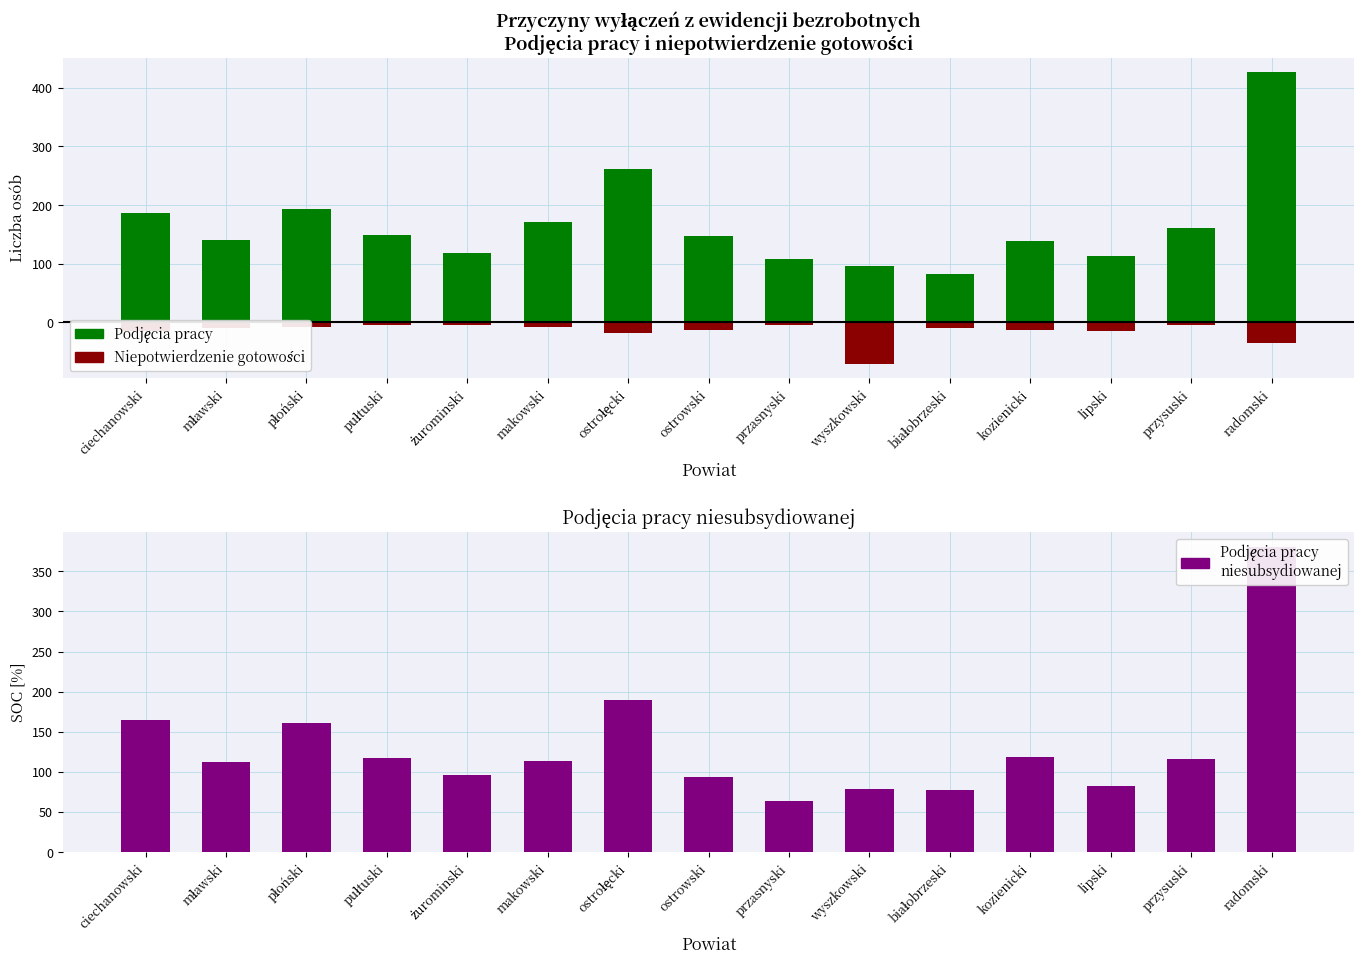

Rank the series at żurominski from highest to lowest value.

Podjęcia pracy, Podjęcia pracy niesubsydiowanej, Niepotwierdzenie gotowości